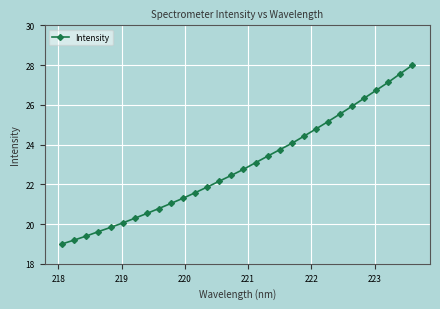

What is the average value?

22.9